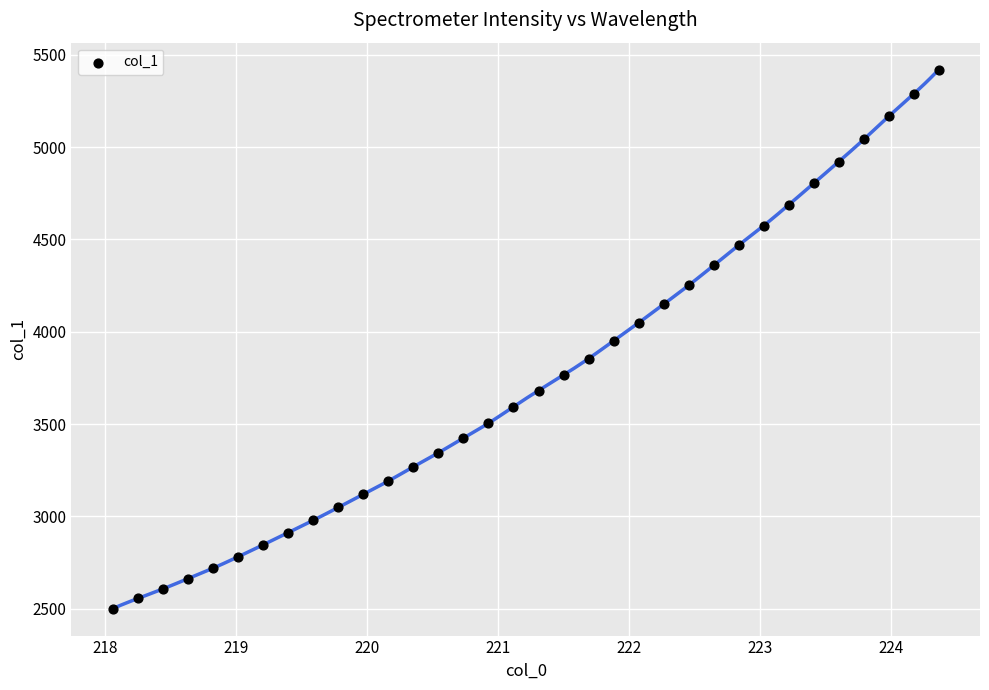

What is the range of Y values (max minus min)?

2919.0